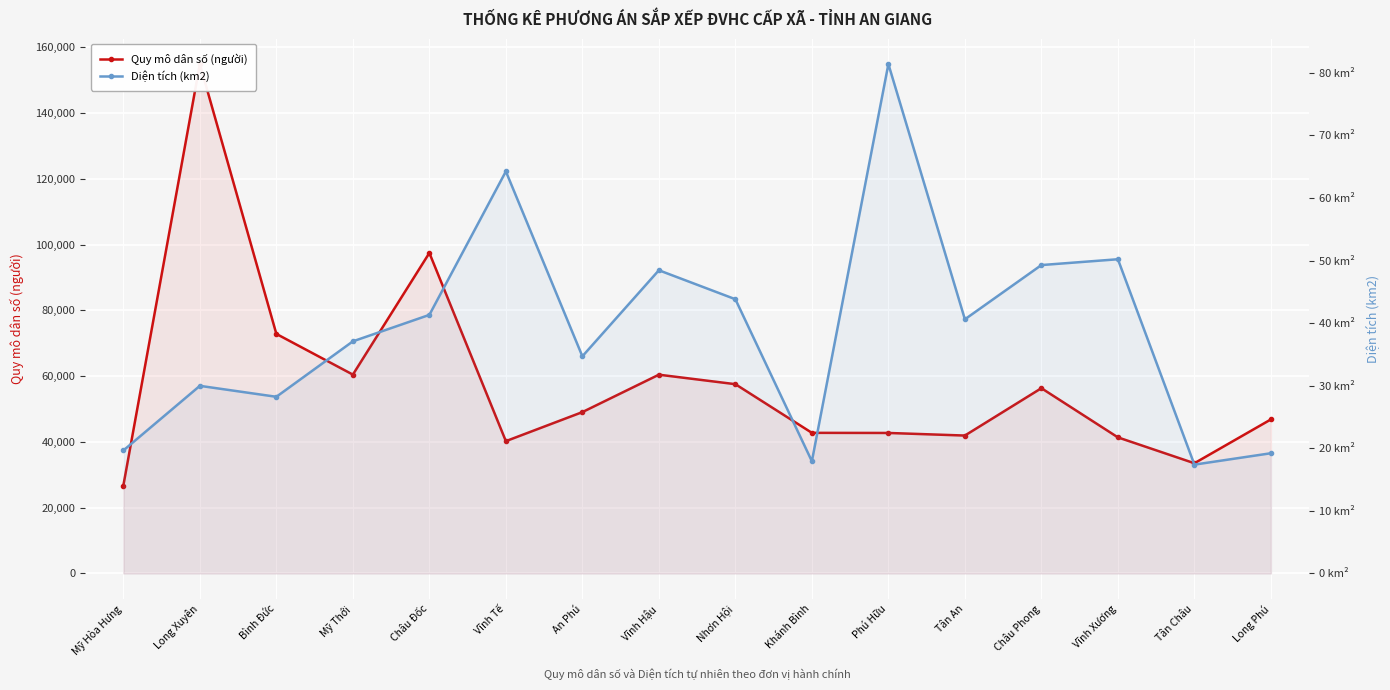

Reading left to right, transcribe all the data shown in this chart.

Quy mô dân số (người): Mỹ Hòa Hưng=26727.0	Long Xuyên=154858.0	Bình Đức=72822.0	Mỹ Thới=60450.0	Châu Đốc=97438.0	Vĩnh Tế=40222.0	An Phú=49051.0	Vĩnh Hậu=60424.0	Nhơn Hội=57540.0	Khánh Bình=42746.0	Phú Hữu=42710.0	Tân An=41922.0	Châu Phong=56322.0	Vĩnh Xương=41369.0	Tân Châu=33506.0	Long Phú=46826.0
Diện tích (km2): Mỹ Hòa Hưng=19.6	Long Xuyên=30.0	Bình Đức=28.2	Mỹ Thới=37.1	Châu Đốc=41.3	Vĩnh Tế=64.2	An Phú=34.7	Vĩnh Hậu=48.5	Nhơn Hội=43.8	Khánh Bình=17.9	Phú Hữu=81.4	Tân An=40.6	Châu Phong=49.3	Vĩnh Xương=50.2	Tân Châu=17.4	Long Phú=19.2